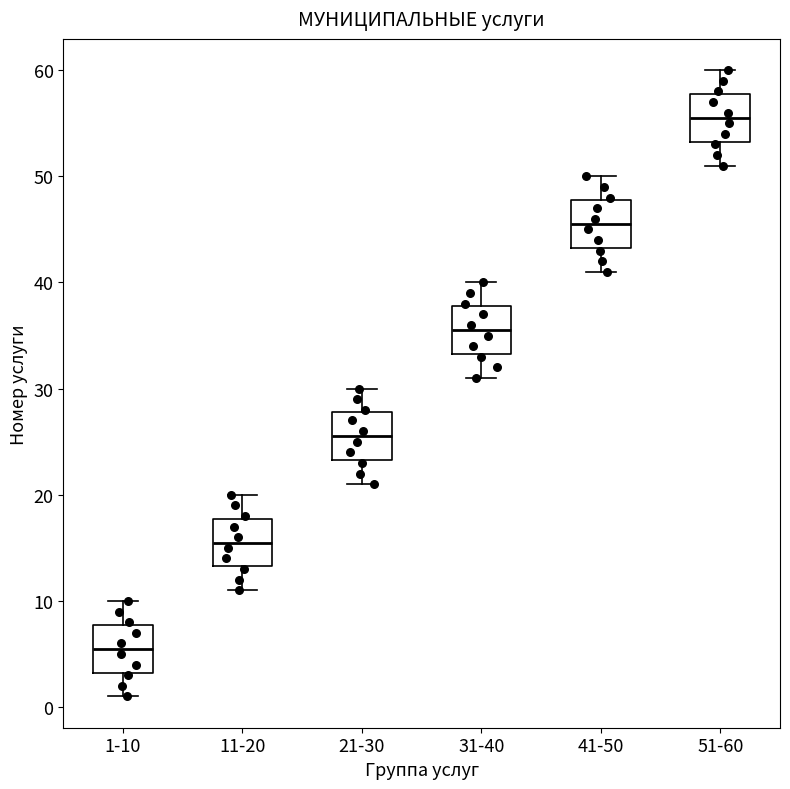

Reading left to right, transcribe this box plot: for each box, give where its median line is, the range the box spans, and where its two whiskers end, as read against the y-axis. The values are not printed on the chart, so give them approximately, as read against the axis.

1-10: median 6, box 3 to 8, whiskers 1 to 10
11-20: median 16, box 13 to 18, whiskers 11 to 20
21-30: median 26, box 23 to 28, whiskers 21 to 30
31-40: median 36, box 33 to 38, whiskers 31 to 40
41-50: median 46, box 43 to 48, whiskers 41 to 50
51-60: median 56, box 53 to 58, whiskers 51 to 60